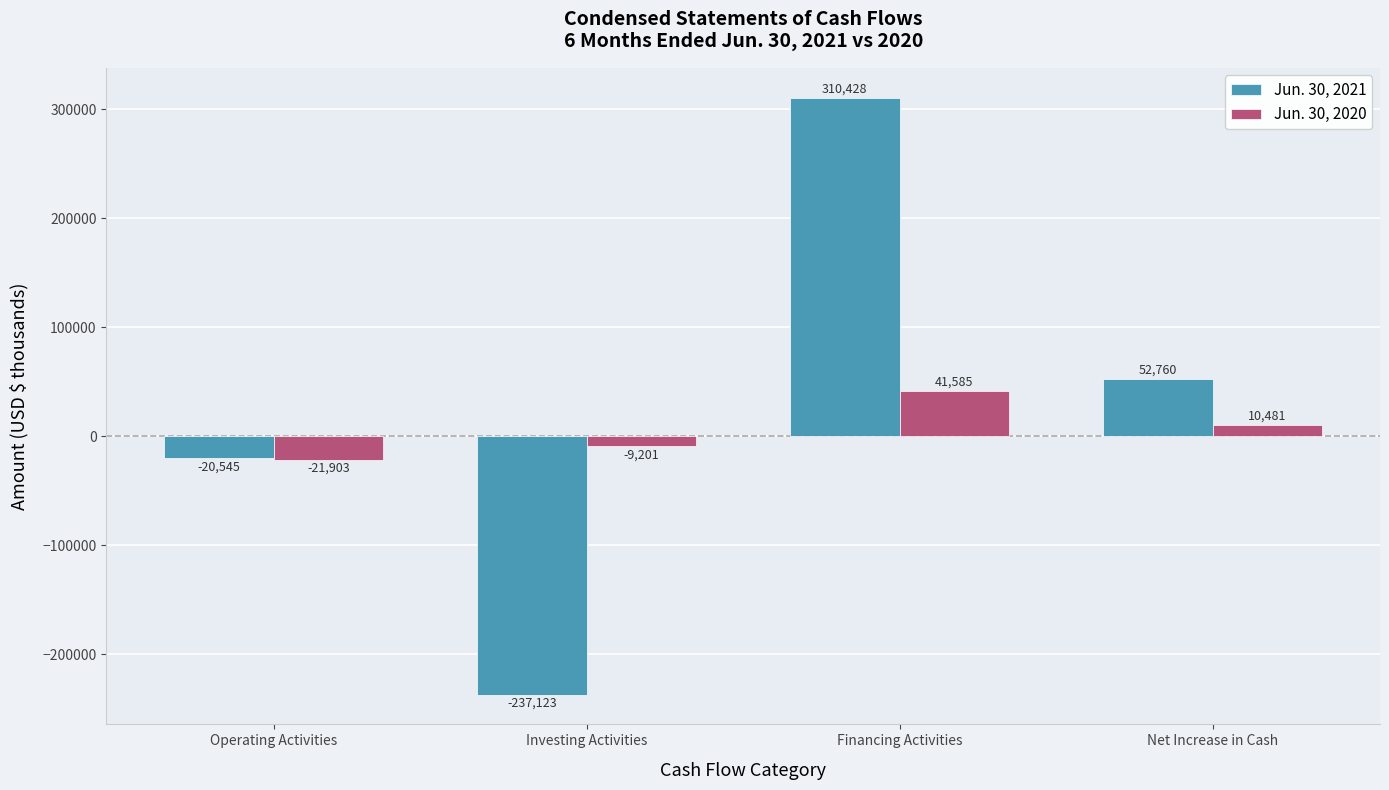

Where does the Jun. 30, 2020 series first go above 10481?

Financing Activities